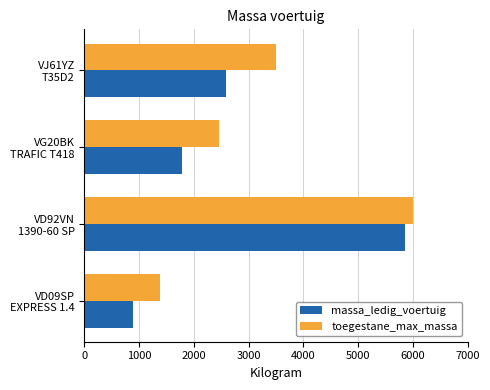

At how many categories does at least one series exceed 2071?

3